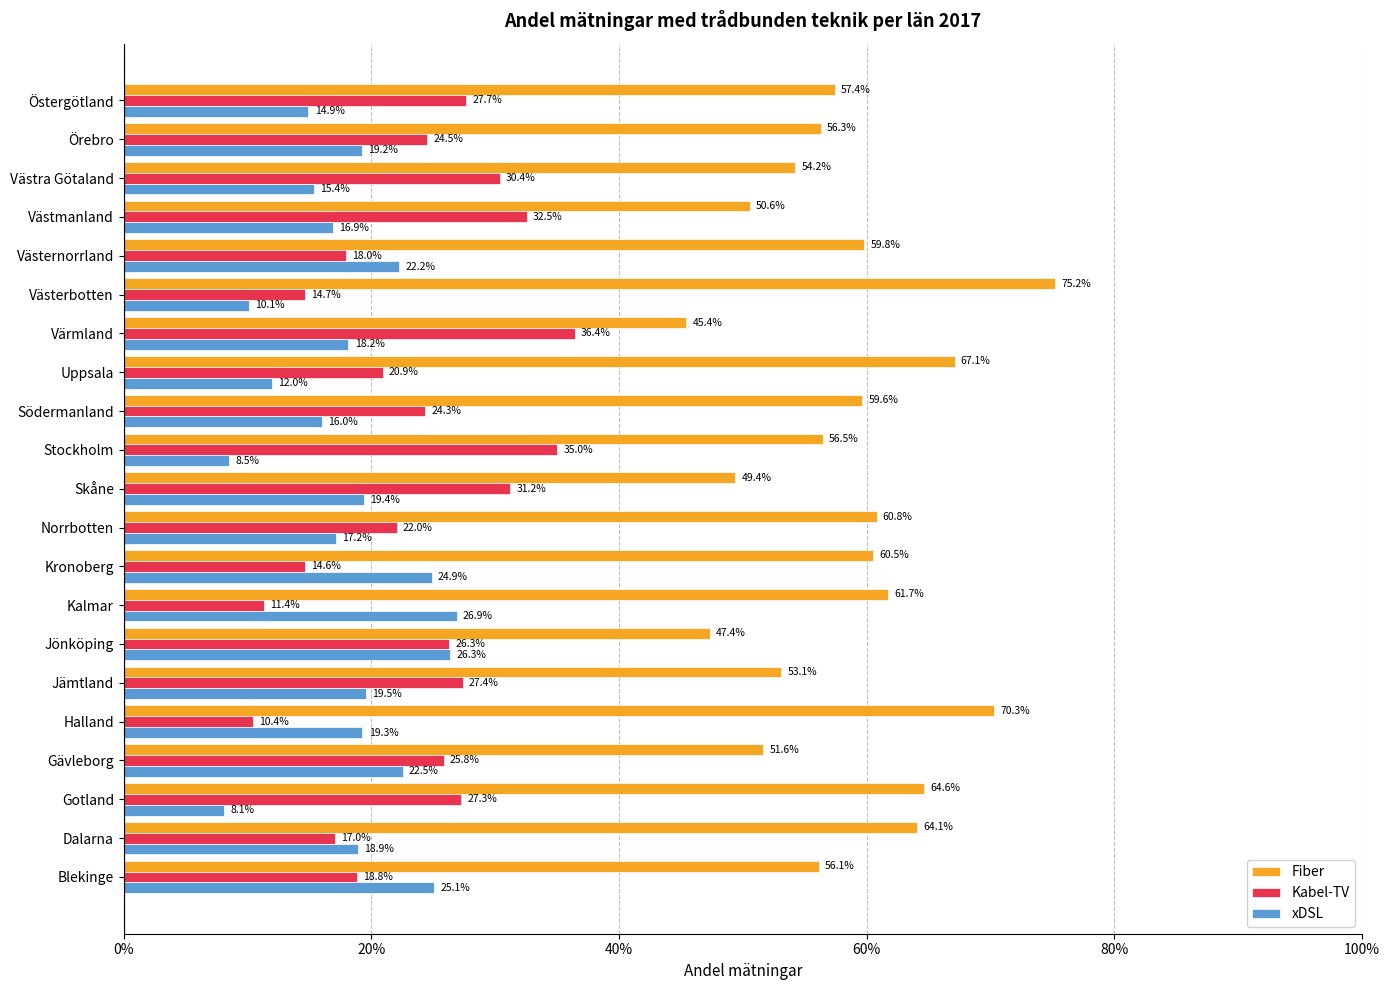

What are all the series names shown in the legend?

Fiber, Kabel-TV, xDSL